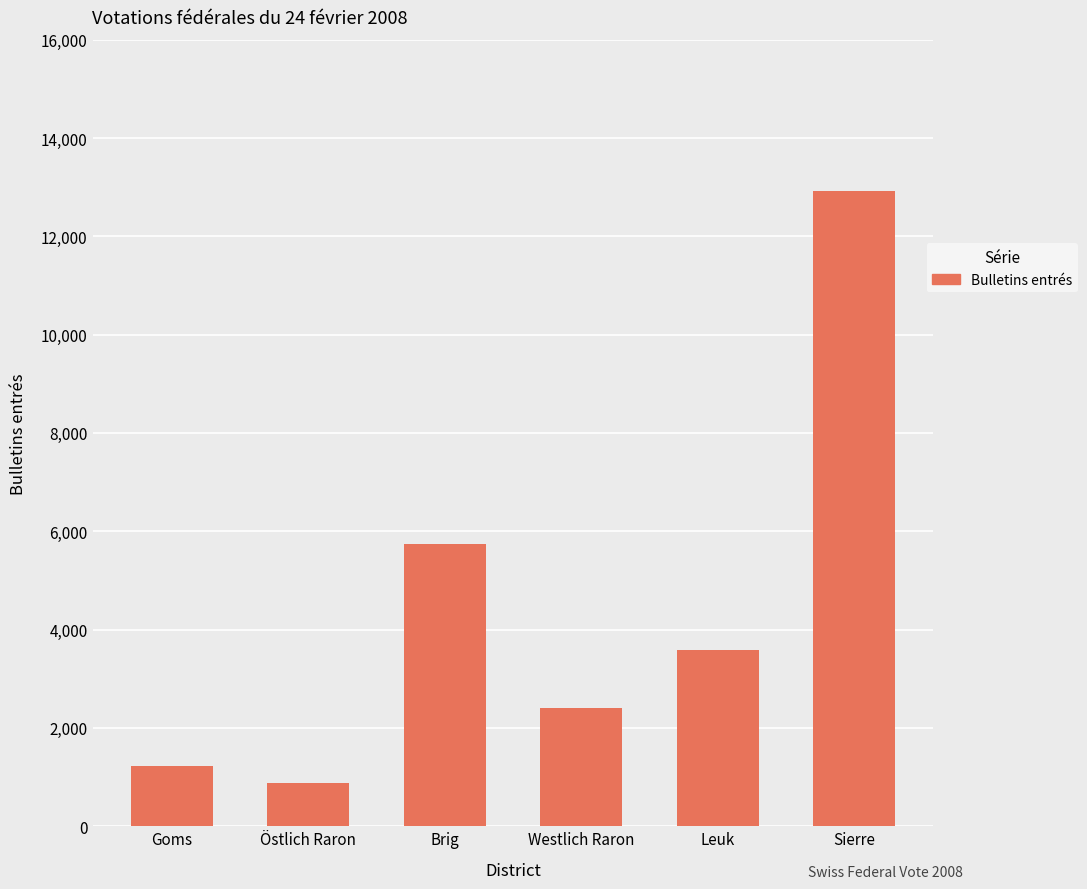

What is the average value?

4460